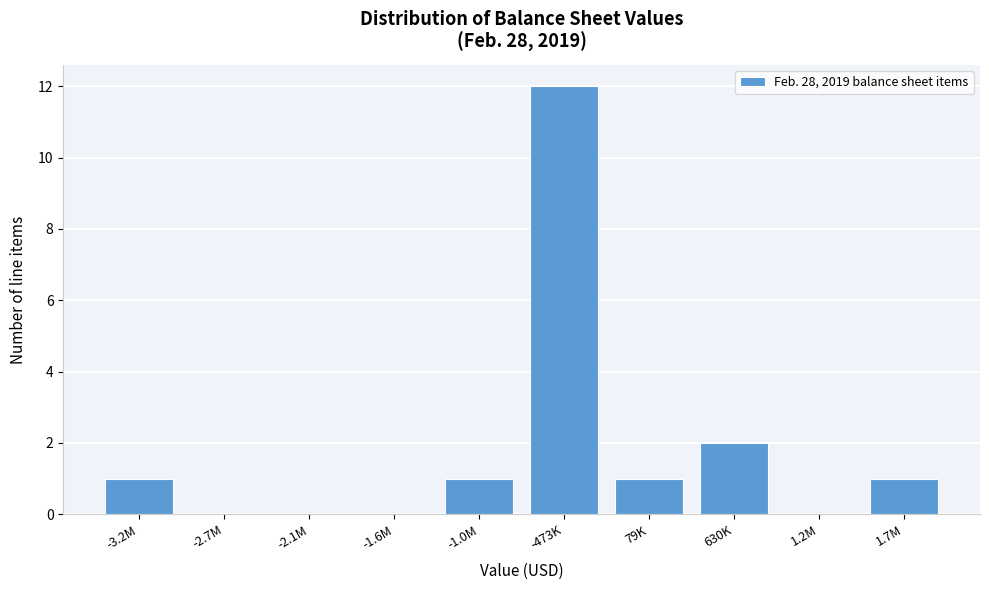

Reading left to right, list all the values displayed in this chart.

-3.2M=1	-2.7M=0	-2.1M=0	-1.6M=0	-1.0M=1	-473K=12	79K=1	630K=2	1.2M=0	1.7M=1